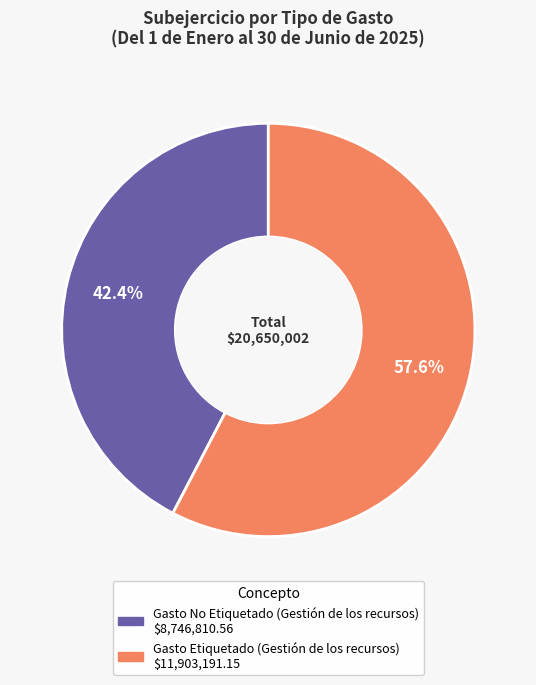

Rank the categories by value from highest to lowest.

Gasto Etiquetado (Gestión de los recursos), Gasto No Etiquetado (Gestión de los recursos)